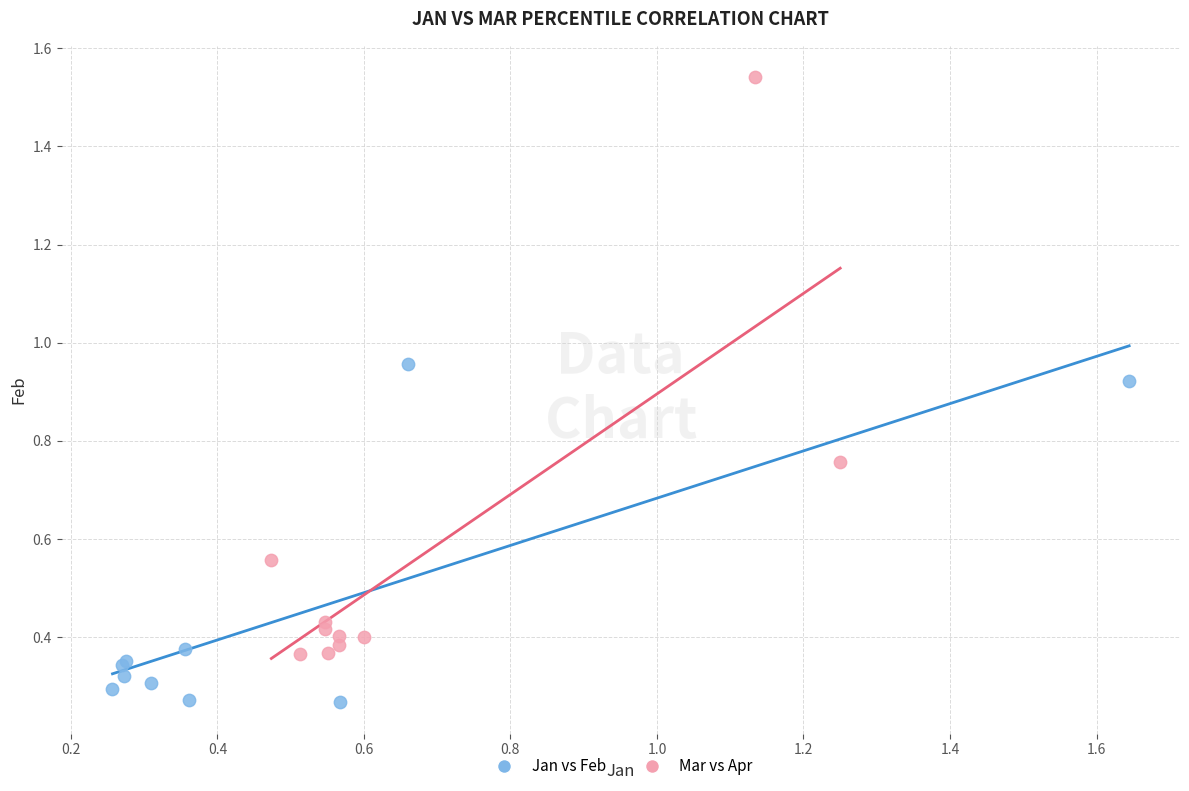

What are all the series names shown in the legend?

Jan vs Feb, Mar vs Apr